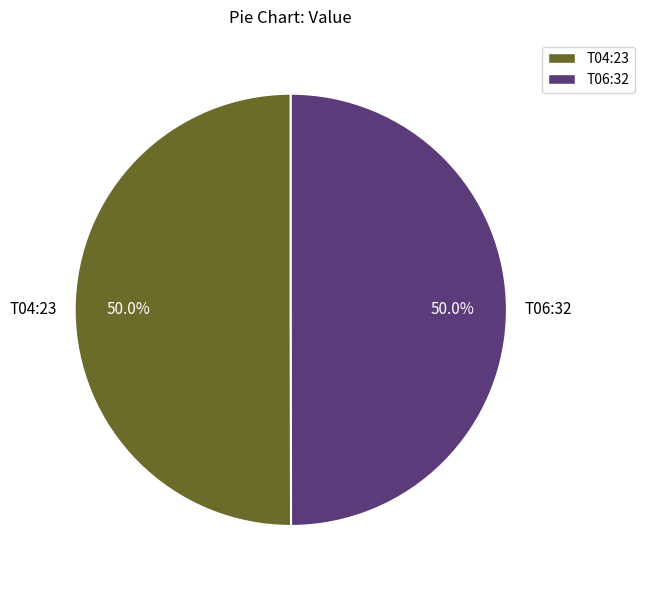

What is the ratio of the value at T04:23 to the value at T06:32?

1.0